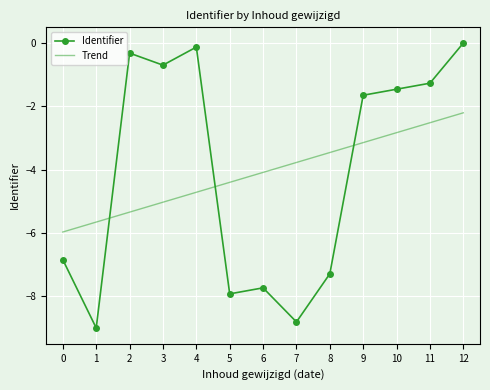

Which series changed the most between 1 and 9?

Identifier